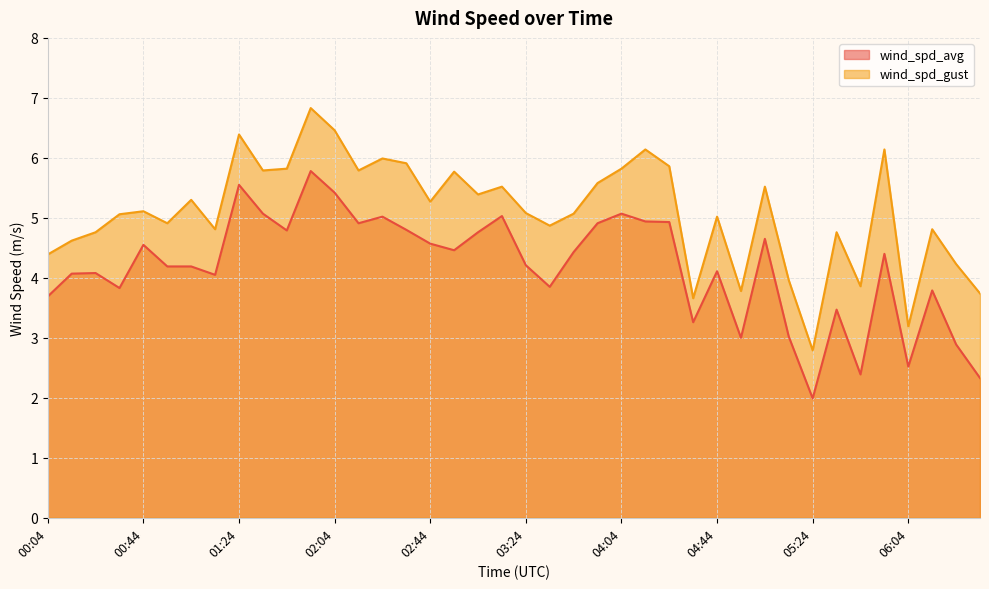

The value of wind_spd_avg at 00:04 is 1.2. True or false?

False